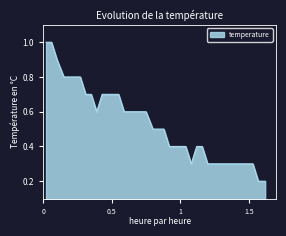

What is the highest value of the temperature series?

1.0